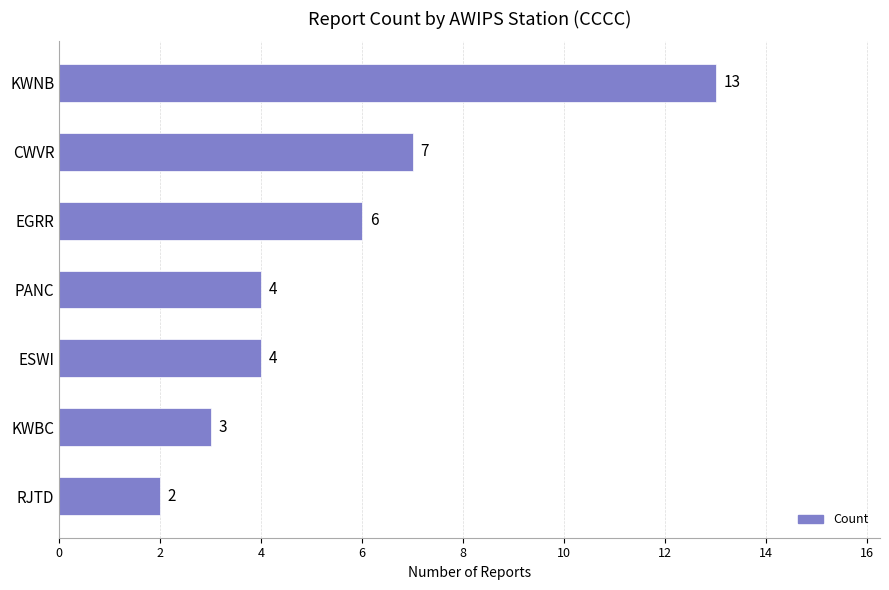

Reading bottom to top, transcribe all the data shown in this chart.

2	3	4	4	6	7	13